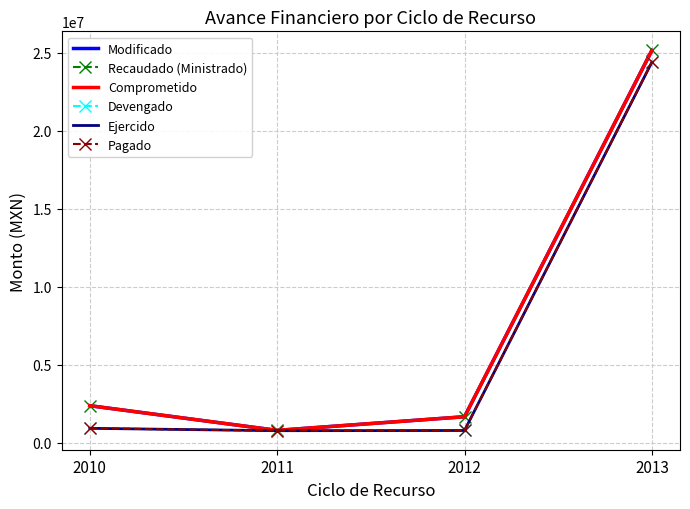

True or false: Modificado has a value of 40587987.1 at 2013.

False